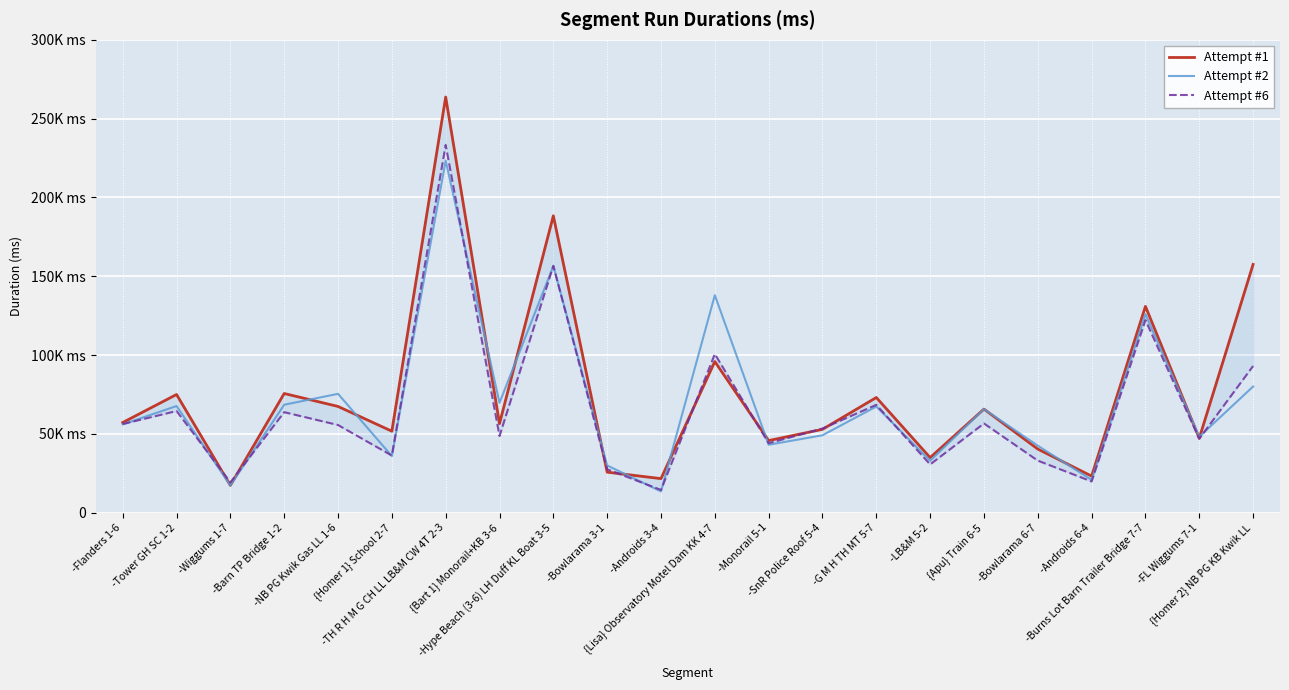

Between -Hype Beach (3-6) LH Duff KL Boat 3-5 and -LB&M 5-2, which is larger?

-Hype Beach (3-6) LH Duff KL Boat 3-5